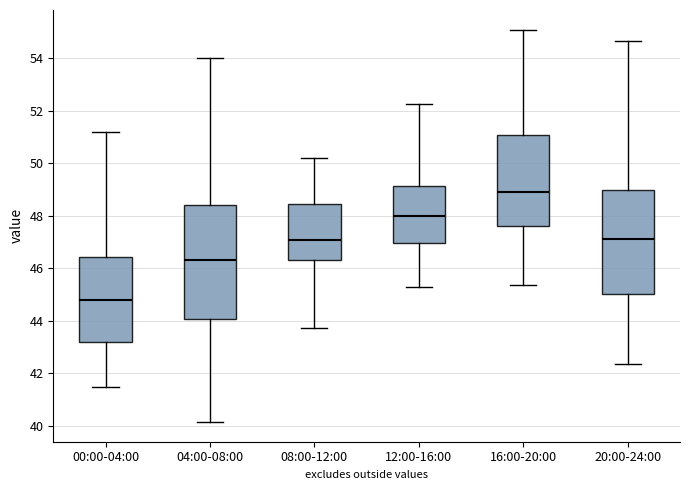

Where does the lower whisker of the box for 04:00-08:00 end on the y-axis? The values are not printed on the chart, so give them approximately, as read against the axis.

40.2